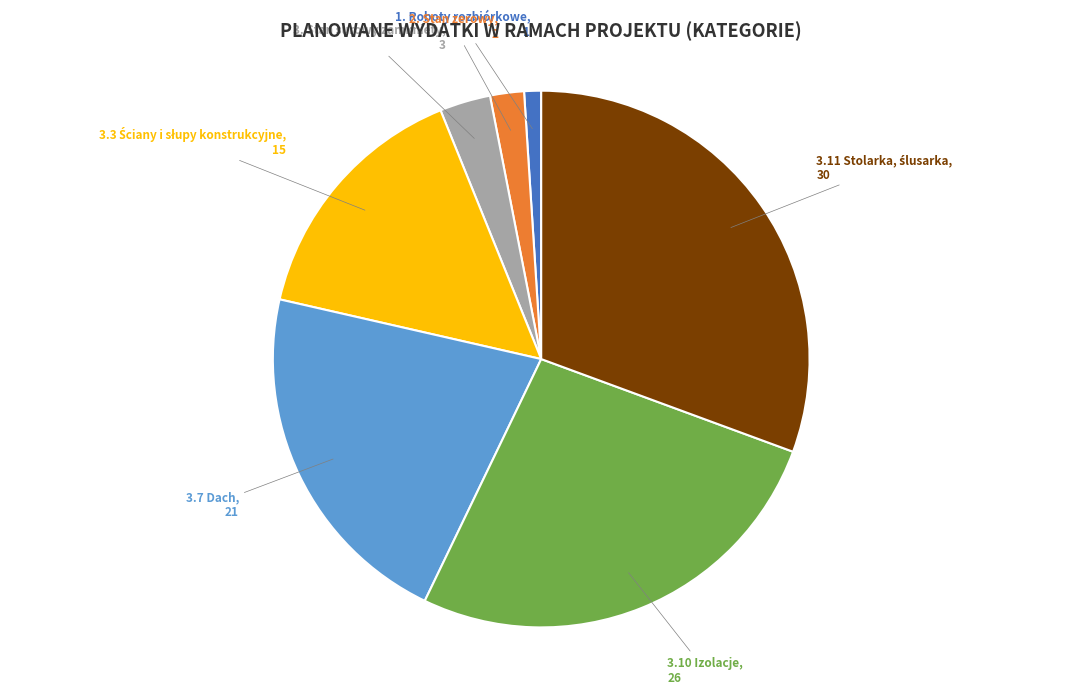

Is there a majority slice in this chart?

No